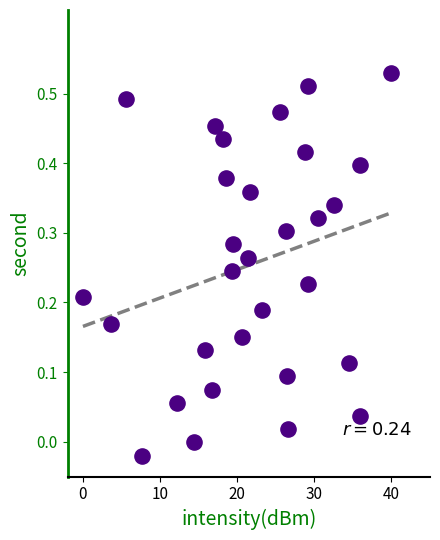

What is the range of X values (max minus min)?

40.0